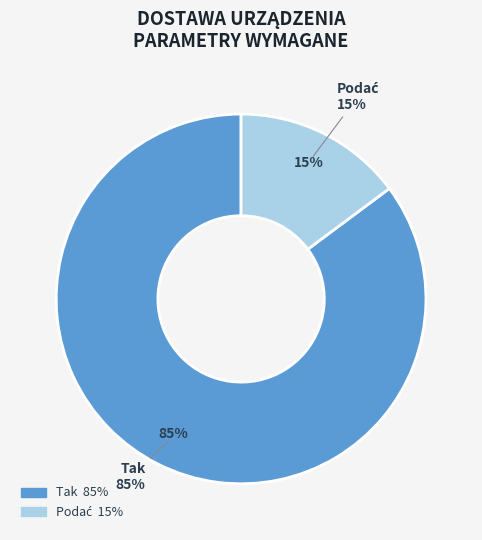

To the nearest percent, what is the combined percentage of Tak and Podać?

100%